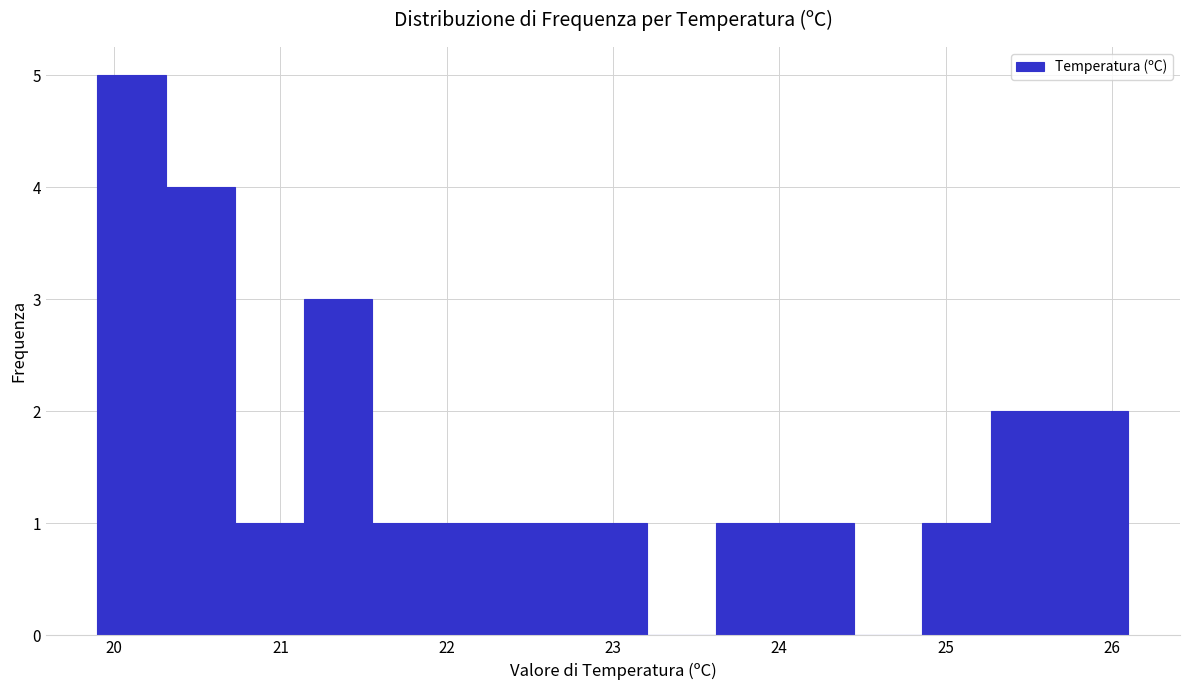

Reading left to right, transcribe this chart: for each bar, give the range it covers on the x-axis and its height. Neither the bar edges nor the heights are printed on the chart, so give them approximately, as read against the axes.

19.9 to 20.3: 5
20.3 to 20.7: 4
20.7 to 21.1: 1
21.1 to 21.6: 3
21.6 to 22.0: 1
22.0 to 22.4: 1
22.4 to 22.8: 1
22.8 to 23.2: 1
23.2 to 23.6: 0
23.6 to 24.0: 1
24.0 to 24.4: 1
24.4 to 24.9: 0
24.9 to 25.3: 1
25.3 to 25.7: 2
25.7 to 26.1: 2